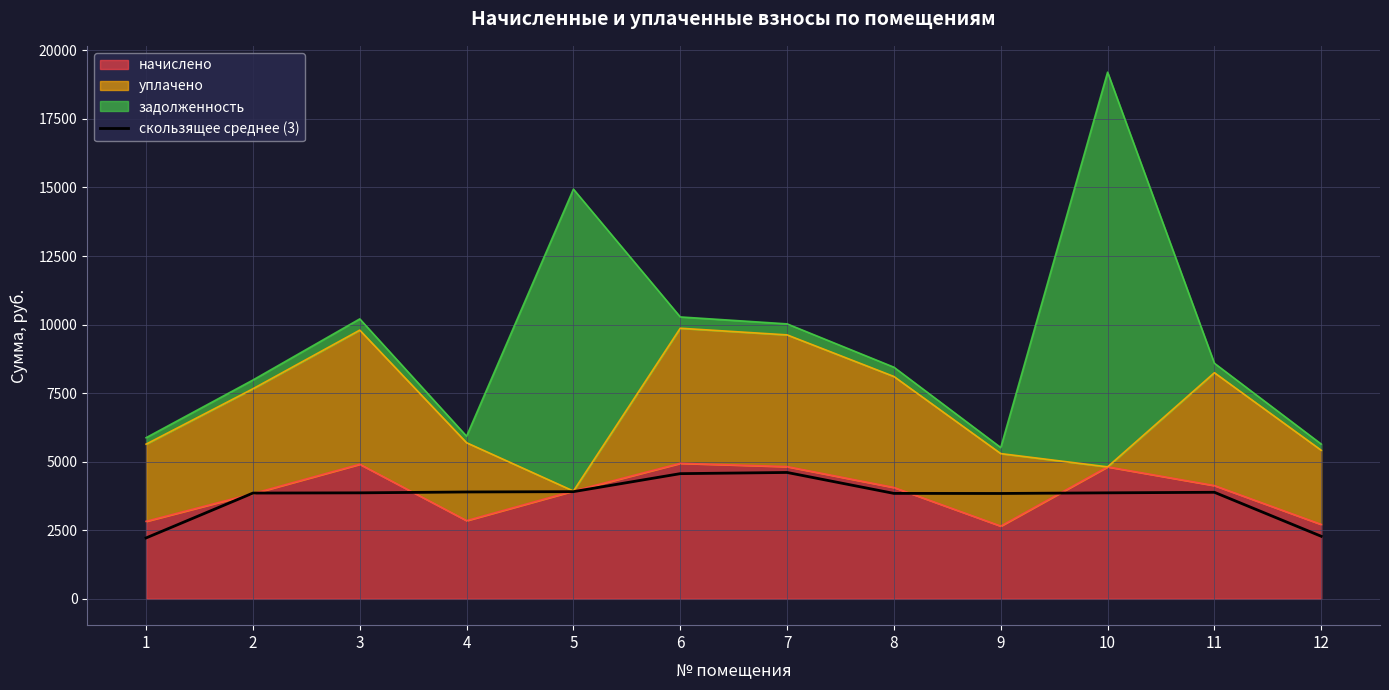

How many lines are shown in the chart?

1